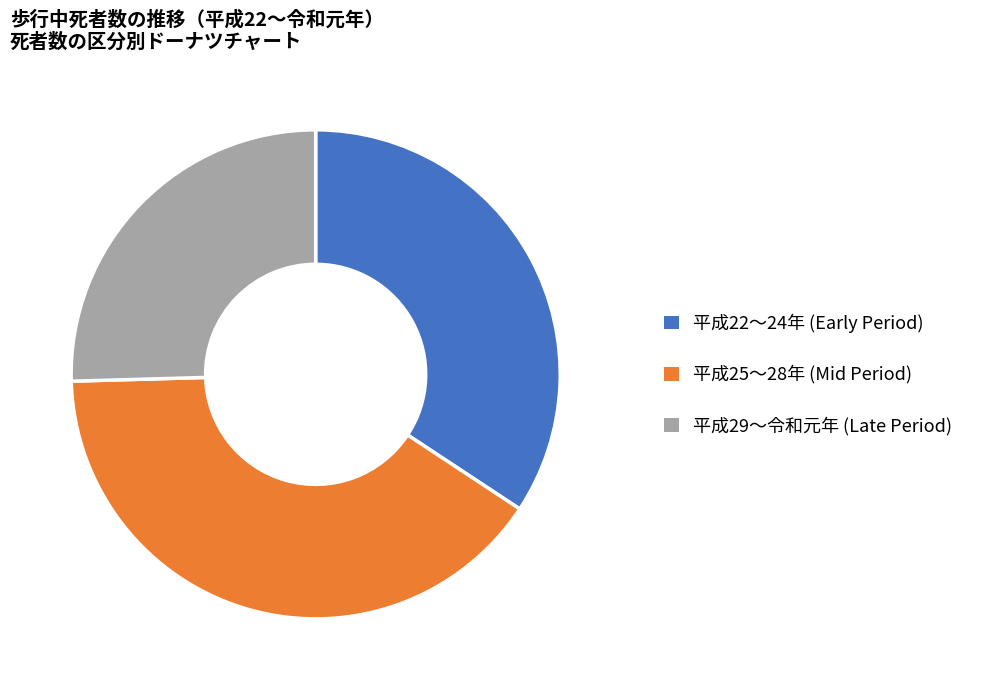

Does any single category account for the majority?

No